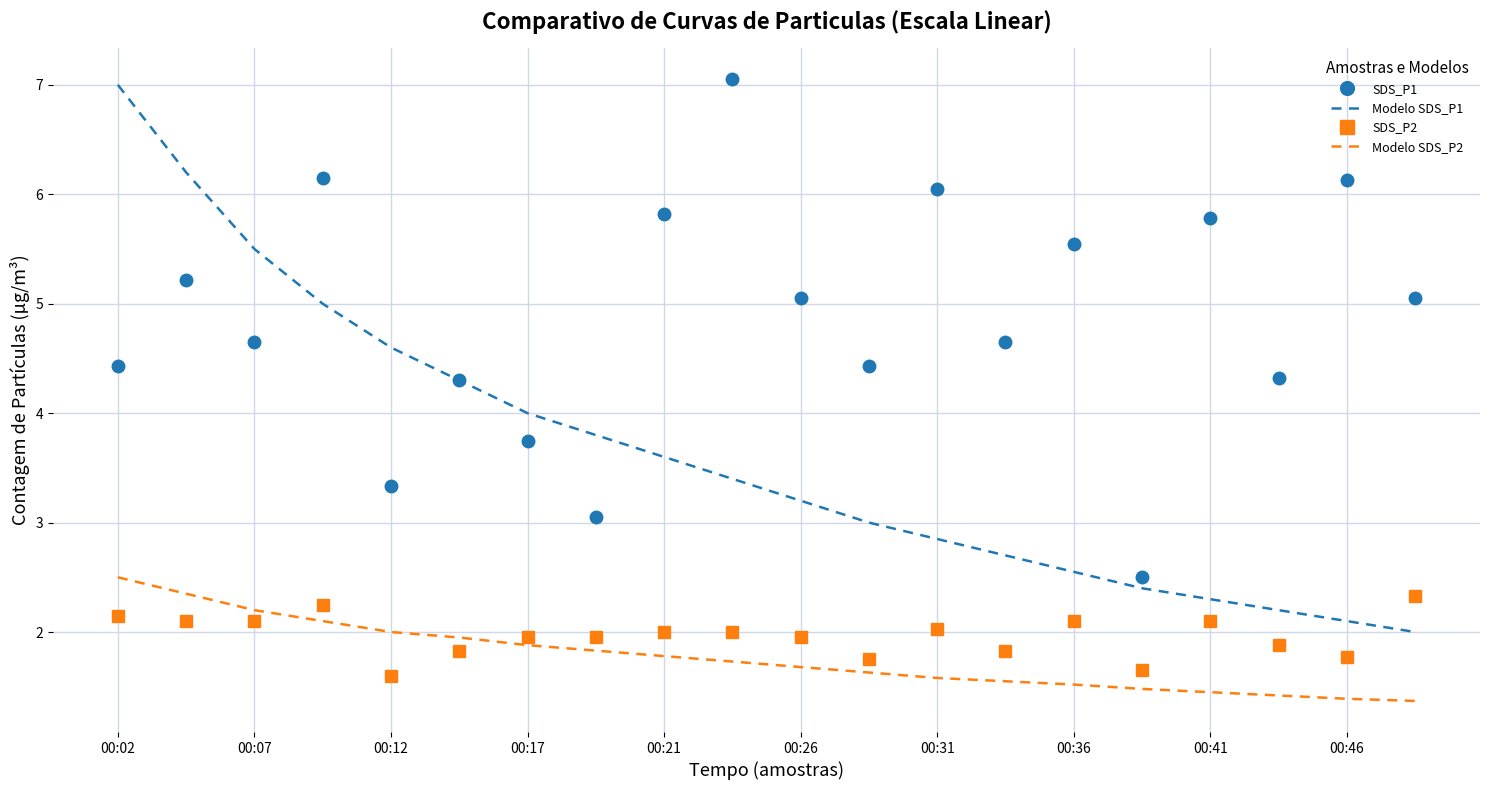

After their last crossing, which series has the higher values: Modelo SDS_P2 or SDS_P2?

SDS_P2